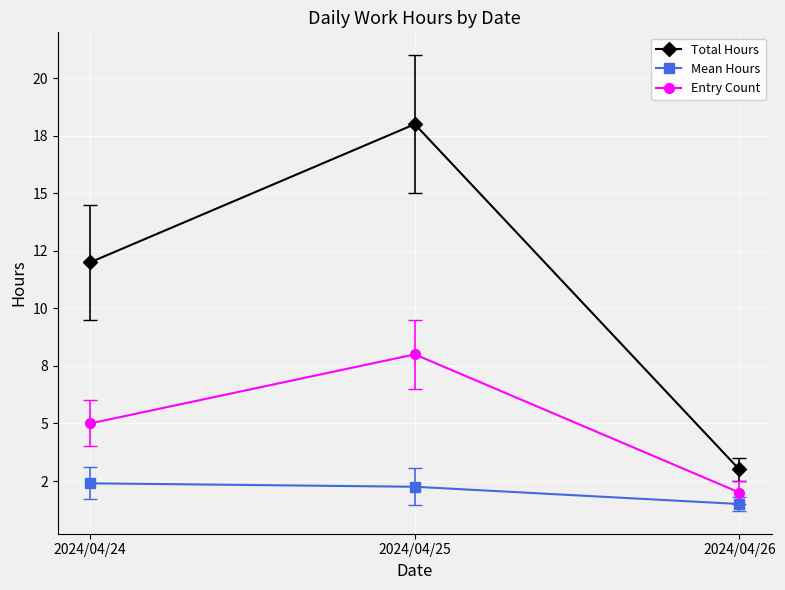

At which category is the sum across all series the highest?

2024/04/25